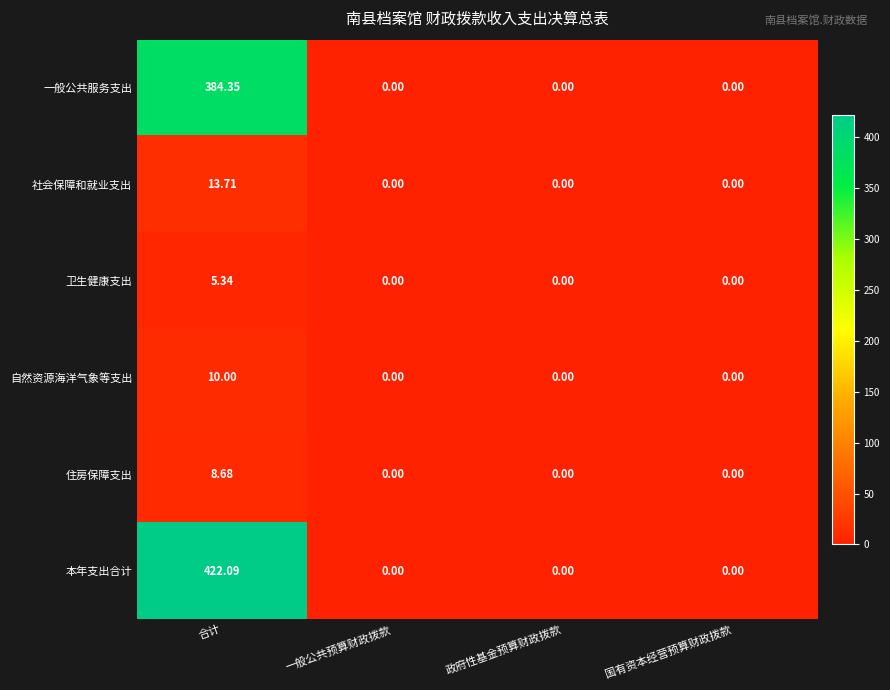

Rank the series by their maximum value, from highest to lowest.

本年支出合计, 一般公共服务支出, 社会保障和就业支出, 自然资源海洋气象等支出, 住房保障支出, 卫生健康支出